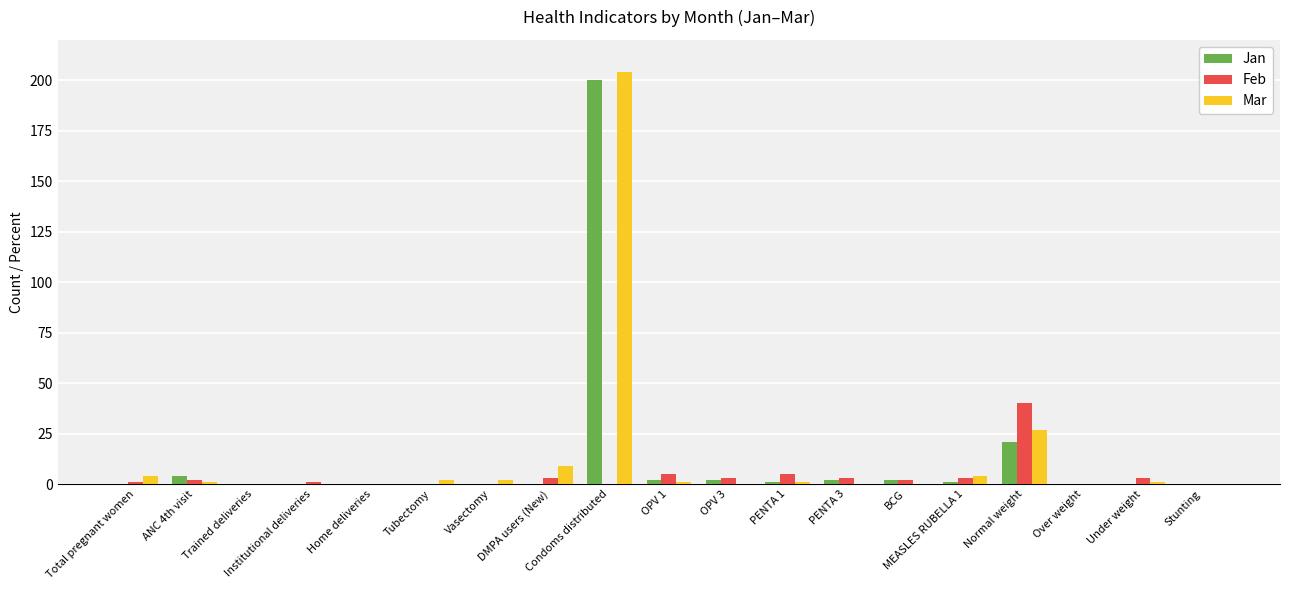

What is the highest value of the Jan series?

200